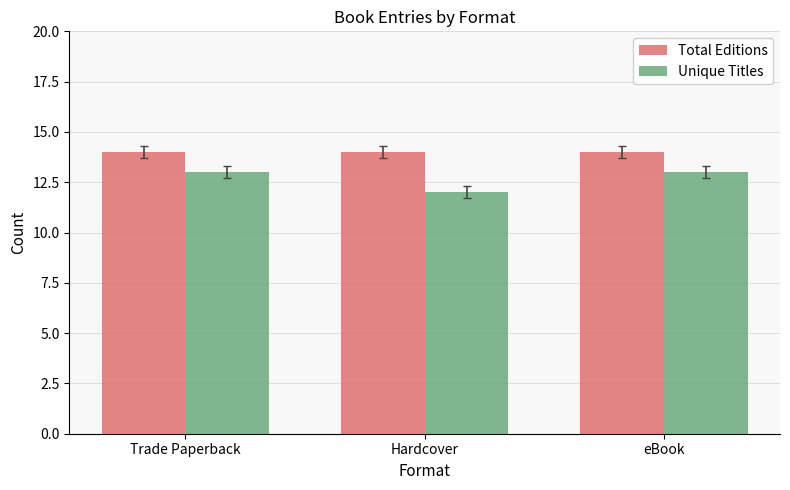

The Total Editions series shows 25 at Trade Paperback. True or false?

False